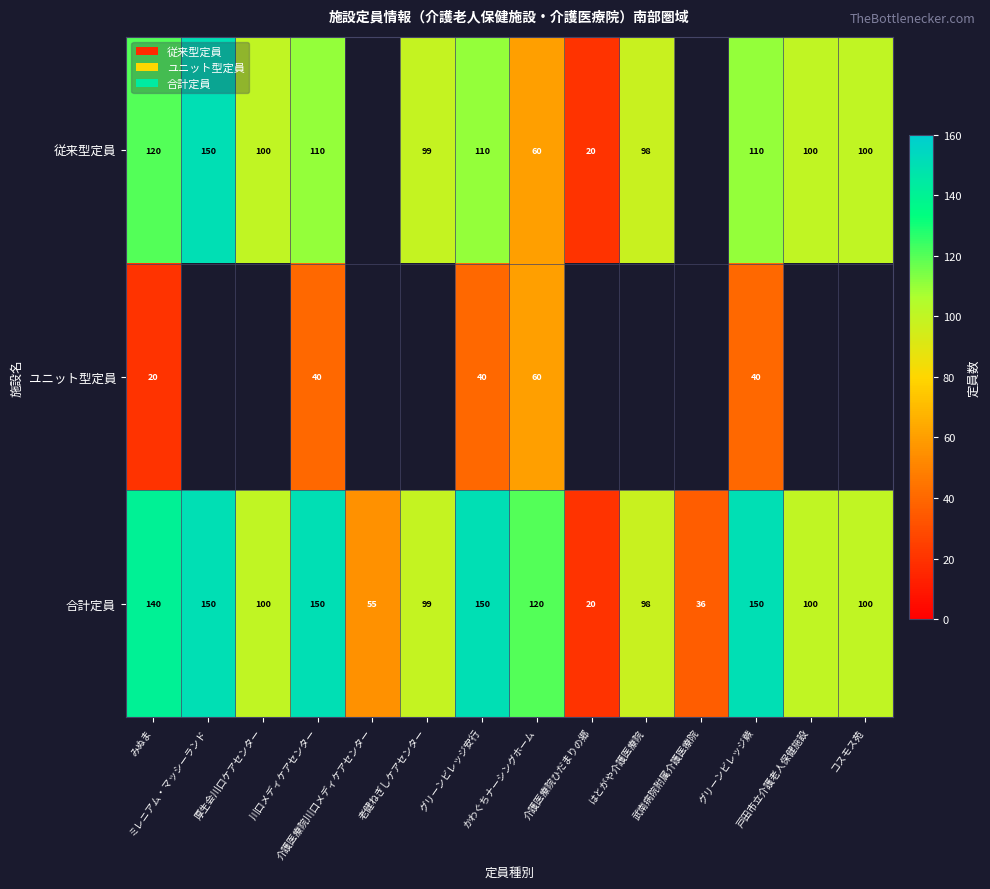

What is the maximum value for 合計定員?

150